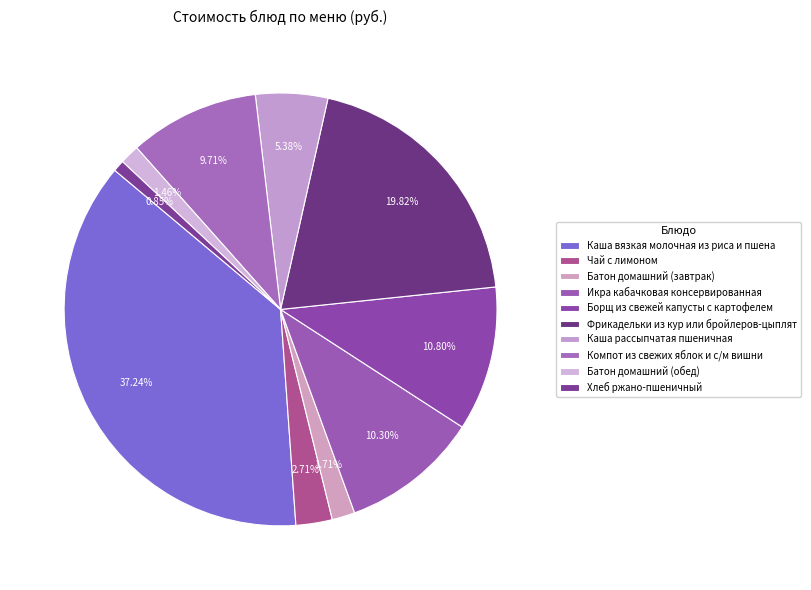

How many slices are in this pie chart?

10